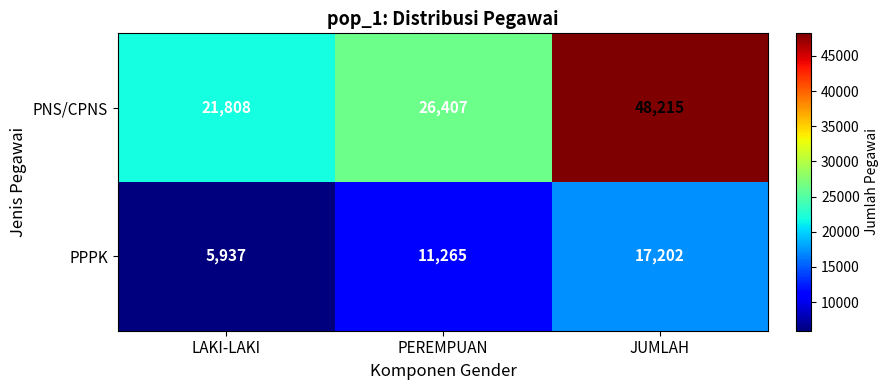

The value of PNS/CPNS at JUMLAH is 13414. True or false?

False